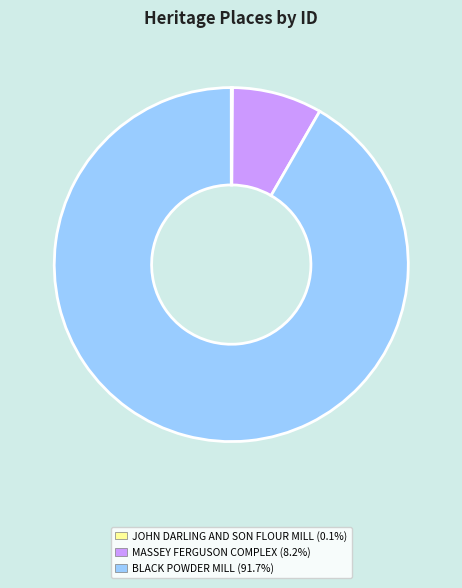

What is the majority slice?

BLACK POWDER MILL